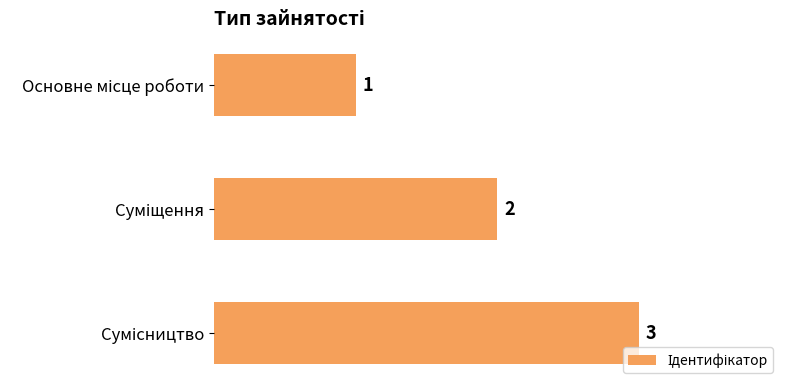

What is the greatest value displayed?

3